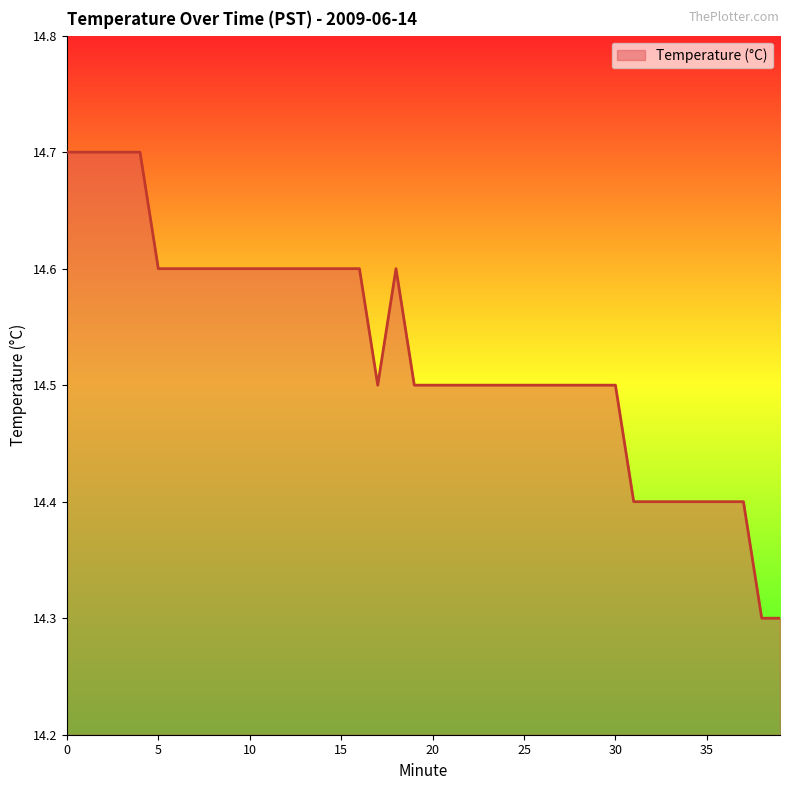

What is the average value?

14.5